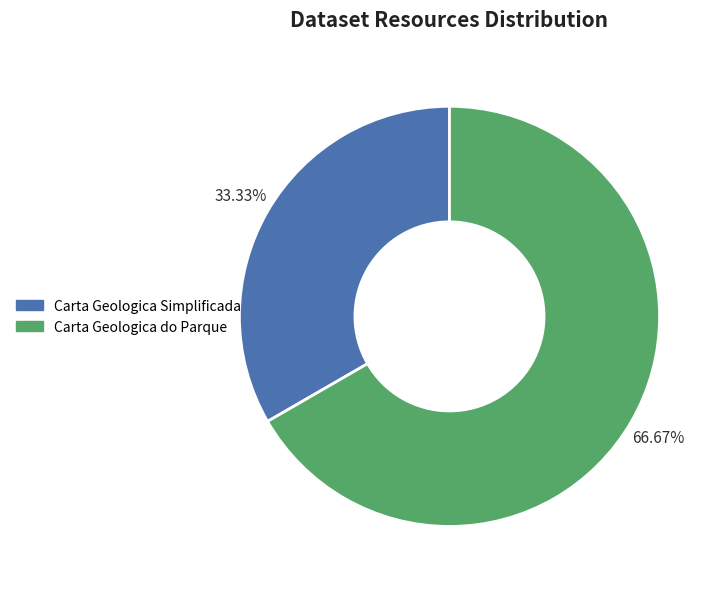

What percentage is NOT represented by Carta Geologica do Parque?

33.3%